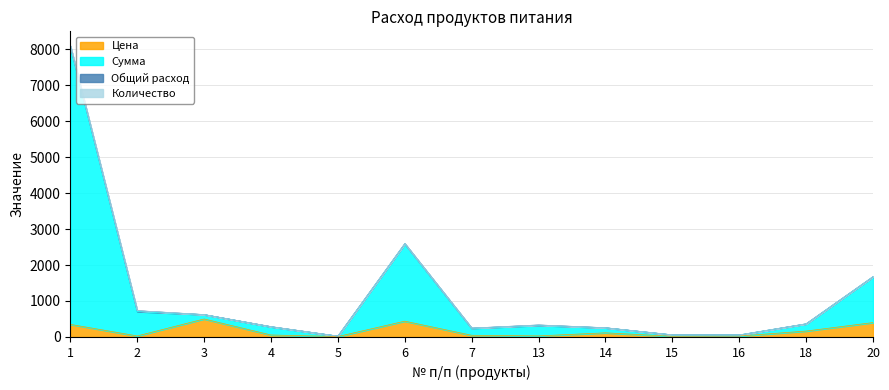

What is the sum of the Цена values at 20 and 7?

447.0